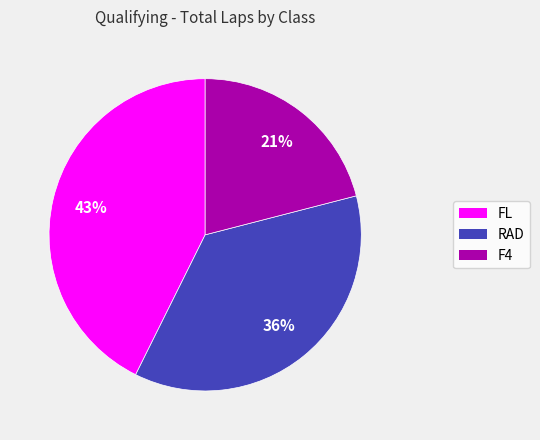

To the nearest percent, what is the average slice percentage?

33%